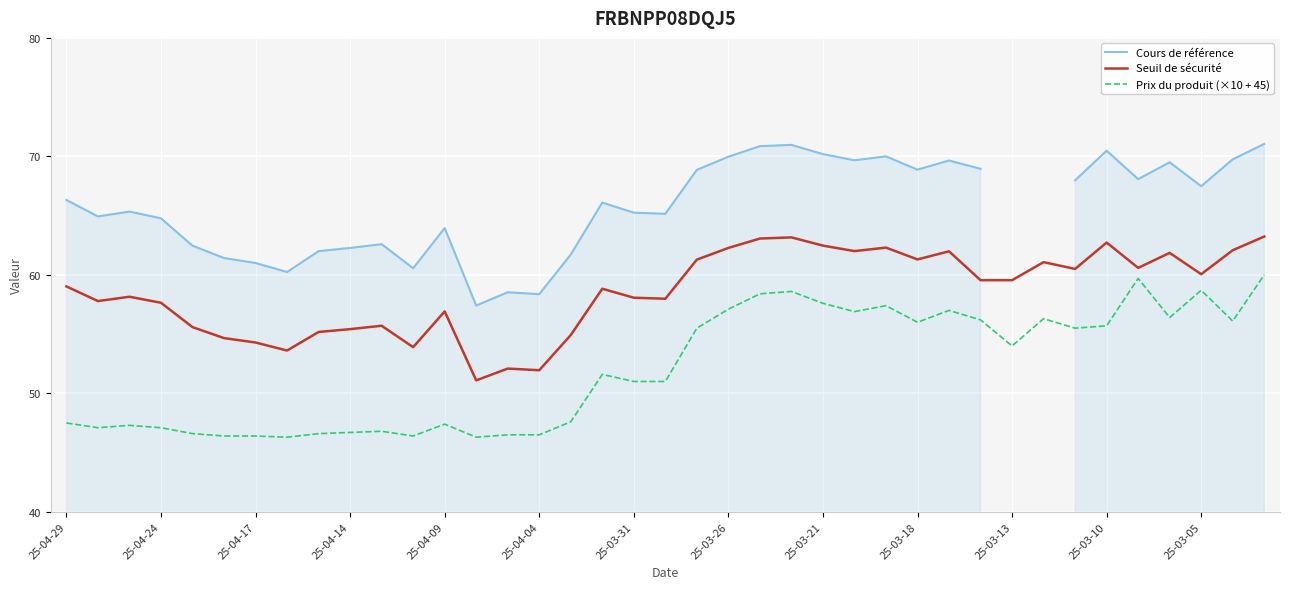

True or false: Seuil de sécurité has a value of 28.6 at 25-03-13.

False